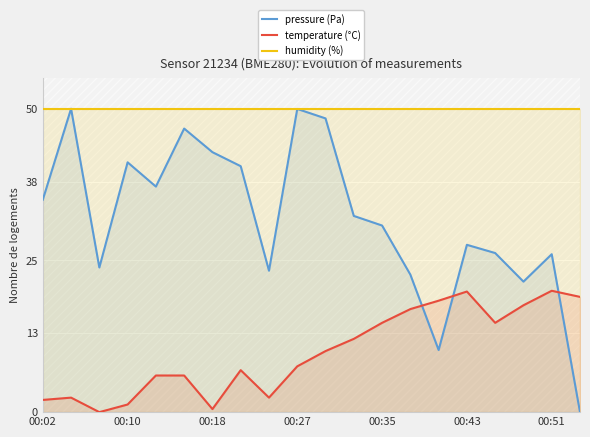

The humidity (%) series shows 19.4 at 00:43. True or false?

False